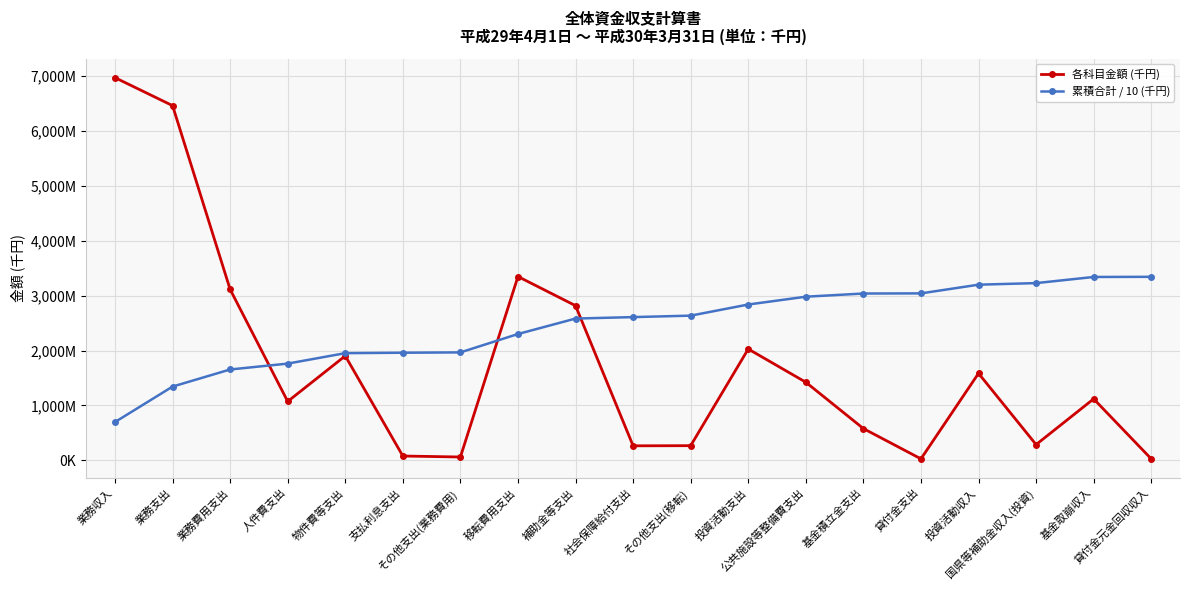

Rank the series by their average value, from lowest to highest.

各科目金額 (千円), 累積合計 / 10 (千円)